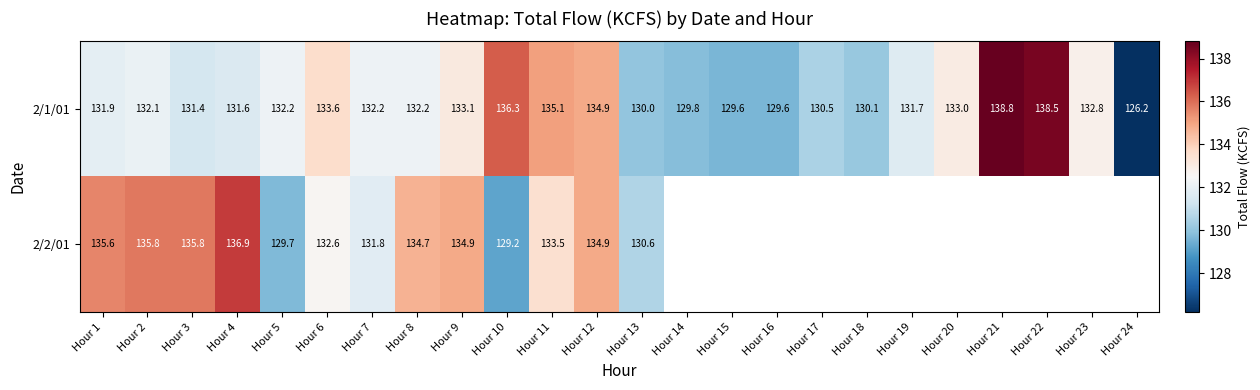

Rank the series at Hour 4 from highest to lowest value.

2/2/01, 2/1/01